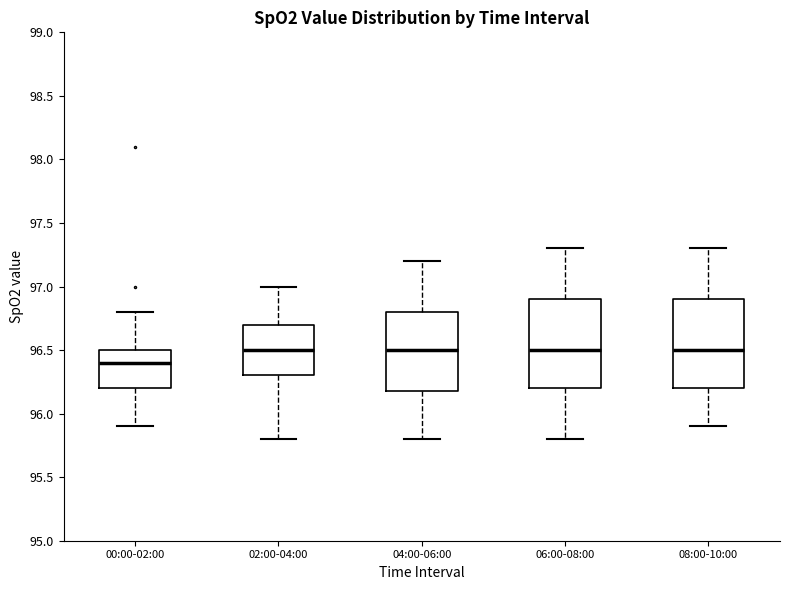

Where is the upper edge of the box for 06:00-08:00 on the y-axis? The values are not printed on the chart, so give them approximately, as read against the axis.

96.9